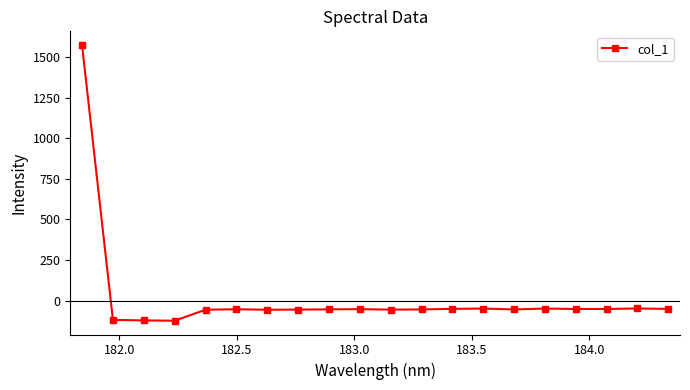

True or false: there are more than 0 points higher than both neighbors.

True